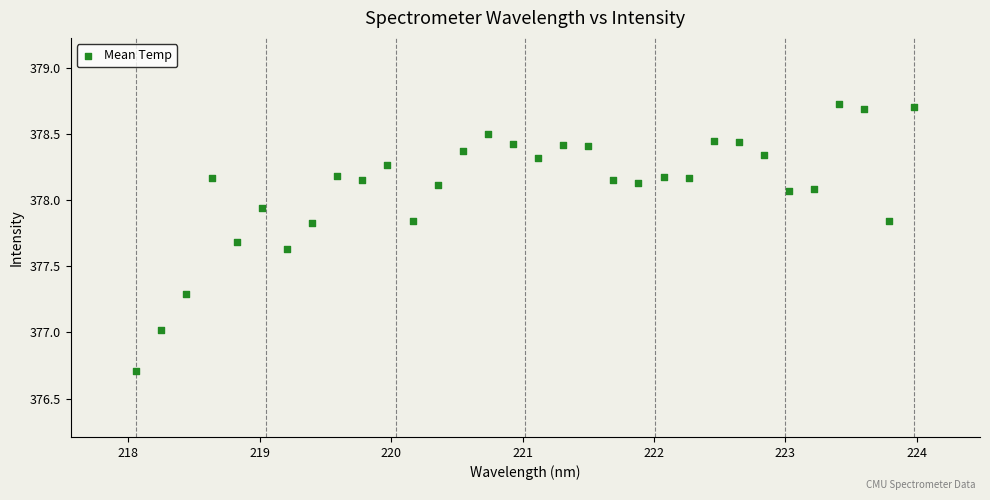

What is the range of X values (max minus min)?

5.9